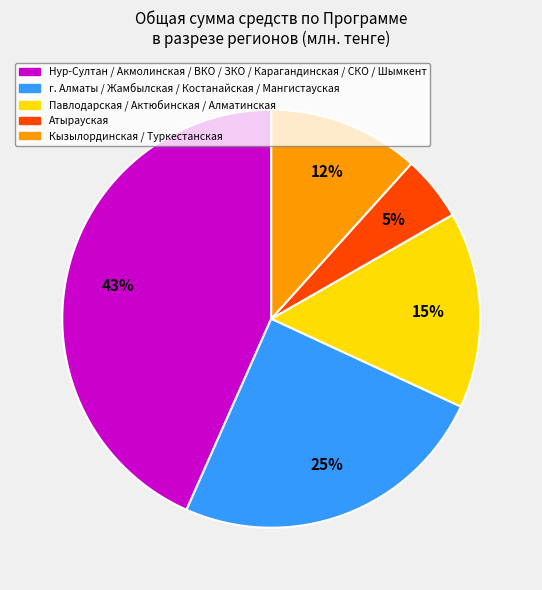

To the nearest percent, what is the difference between the largest and smallest slice percentages?

38%